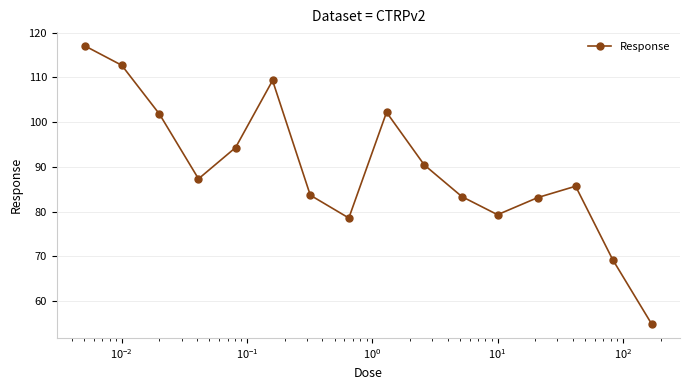

How many lines are shown in the chart?

1